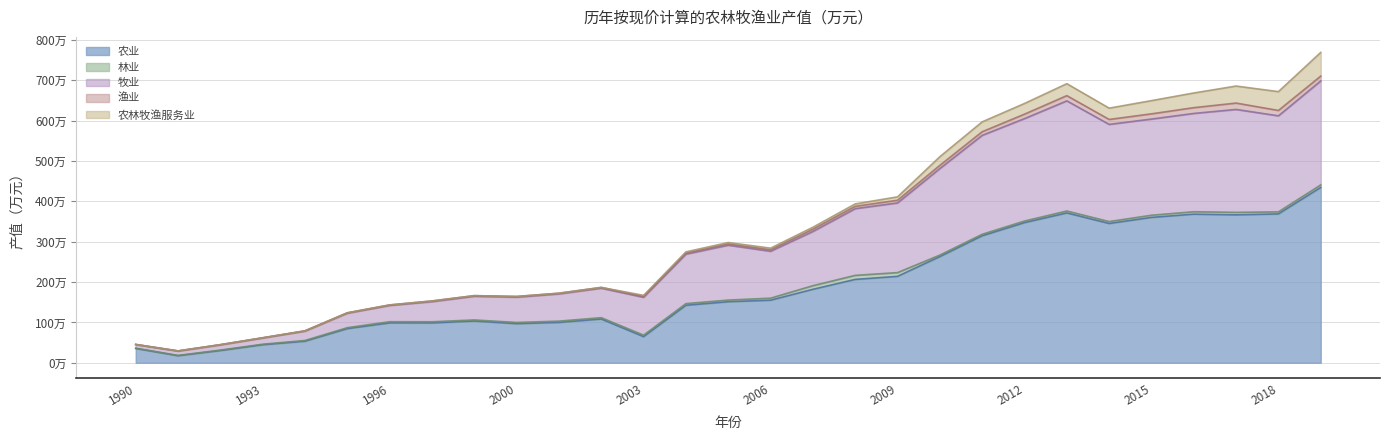

Reading left to right, what are all the values shown in this chart?

农业: 1990=354521	1991=174805	1992=303186	1993=446469	1994=534149	1995=846311	1996=988709	1997=987403	1999=1034257	2000=969267	2001=1000113	2002=1084395	2003=647842	2004=1424591	2005=1512747	2006=1550218	2007=1820117	2008=2065369	2009=2140908	2010=2630198	2011=3146104	2012=3471841	2013=3711978	2014=3450785	2015=3601134	2016=3681620	2017=3664198	2018=3687445	2019=4344095
林业: 1990=8086	1991=7575	1992=11073	1993=13308	1994=18565	1995=23173	1996=28896	1997=28682	1999=26705	2000=29984	2001=31615	2002=32792	2003=36603	2004=40927	2005=40482	2006=50088	2007=89300	2008=99940	2009=92772	2010=37302	2011=36518	2012=39381	2013=47292	2014=46829	2015=53574	2016=59302	2017=61538	2018=50221	2019=62345
牧业: 1990=88212	1991=107831	1992=130366	1993=154431	1994=231301	1995=358282	1996=402570	1997=498298	1999=586572	2000=626350	2001=674421	2002=730654	2003=937885	2004=1225406	2005=1359474	2006=1162155	2007=1343191	2008=1652597	2009=1726006	2010=2143600	2011=2450454	2012=2536883	2013=2727885	2014=2406876	2015=2382060	2016=2435261	2017=2549419	2018=2379073	2019=2575515
渔业: 1990=3706	1991=3734	1992=3999	1993=4839	1994=7221	1995=9720	1996=12572	1997=16470	1999=15208	2000=16730	2001=16813	2002=18426	2003=18994	2004=24886	2005=30306	2006=35446	2007=55040	2008=57137	2009=65706	2010=78417	2011=89033	2012=110035	2013=129221	2014=122289	2015=129012	2016=142745	2017=157498	2018=132878	2019=118262
农林牧渔服务业: 1990=0	1991=0	1992=0	1993=0	1994=0	1995=0	1996=0	1997=0	1999=0	2000=0	2001=0	2002=0	2003=28394	2004=30873	2005=35304	2006=40653	2007=48949	2008=59669	2009=84140	2010=214303	2011=244800	2012=264343	2013=296104	2014=279912	2015=327066	2016=363473	2017=421526	2018=466242	2019=587277